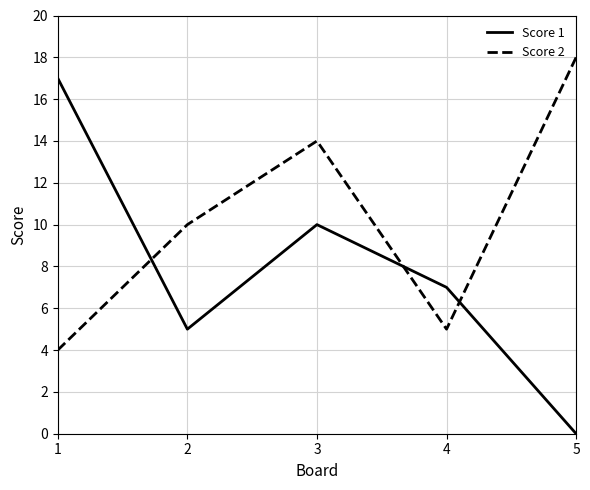

Reading left to right, what are all the values shown in this chart?

Score 1: 1=17	2=5	3=10	4=7	5=0
Score 2: 1=4	2=10	3=14	4=5	5=18